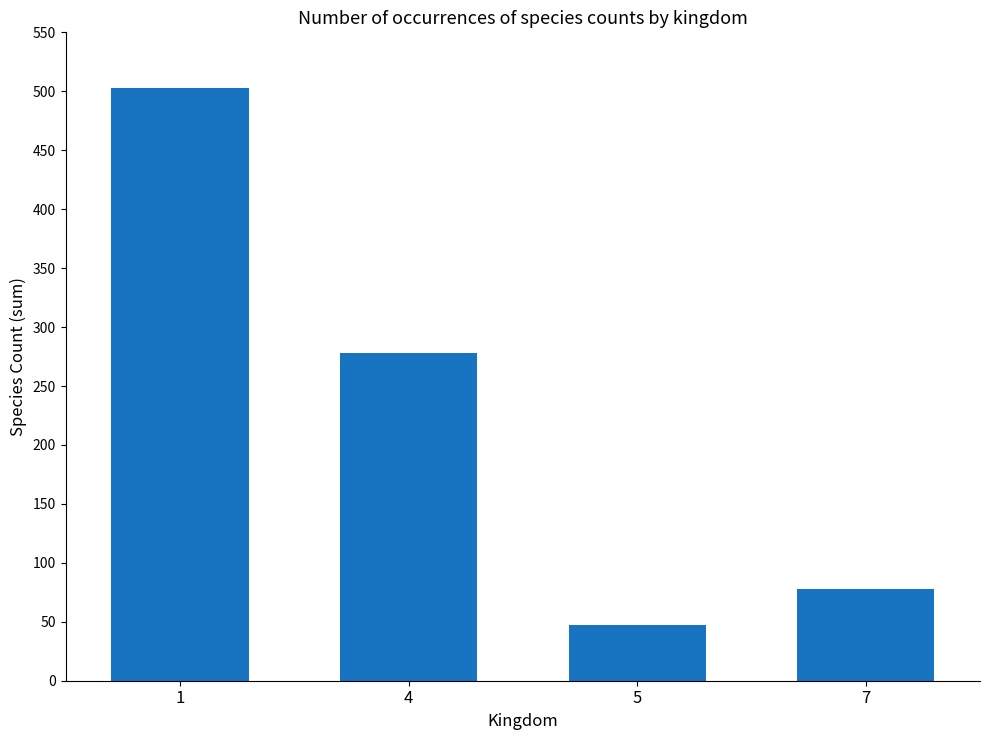

Rank the categories by value from highest to lowest.

1, 4, 7, 5